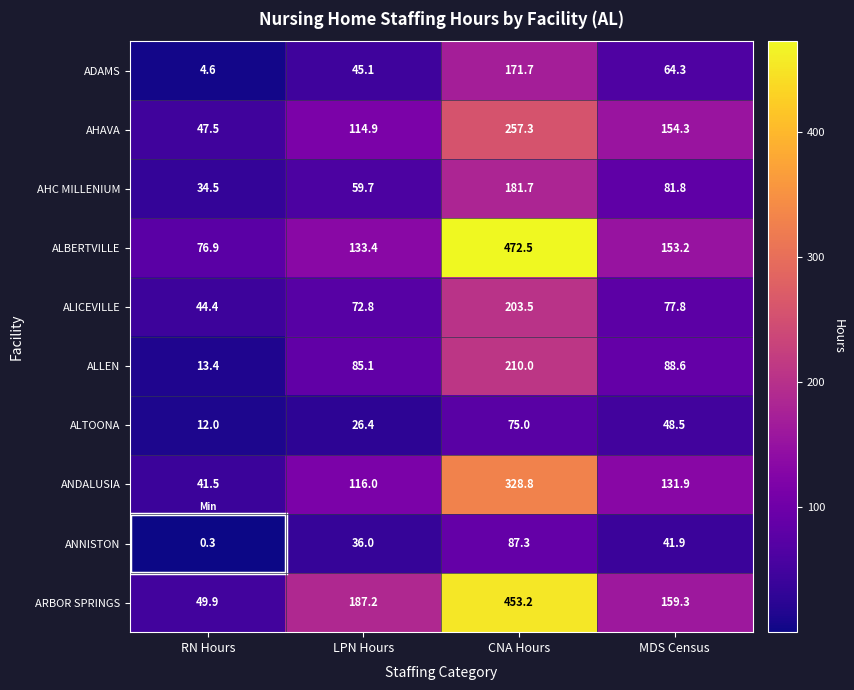

Which series has the largest range (max minus min)?

ARBOR SPRINGS